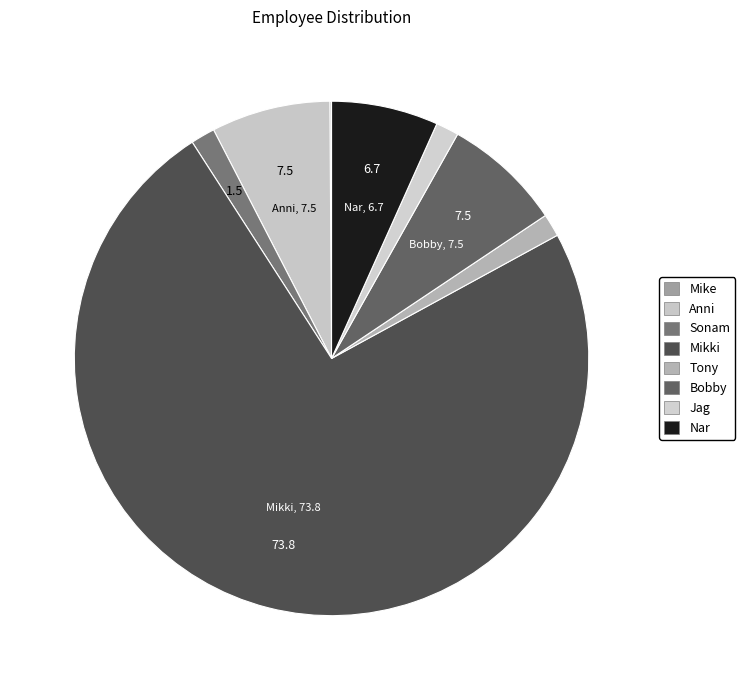

To the nearest percent, what is the difference between the Nar and Mike slice percentages?

7%